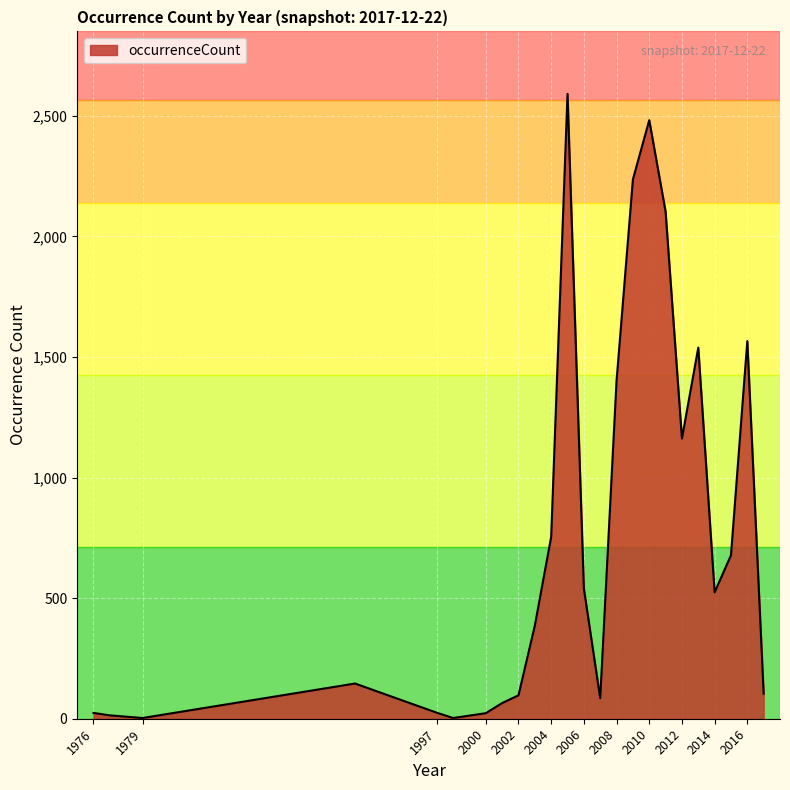

What is the difference between the maximum and minimum values?

2588